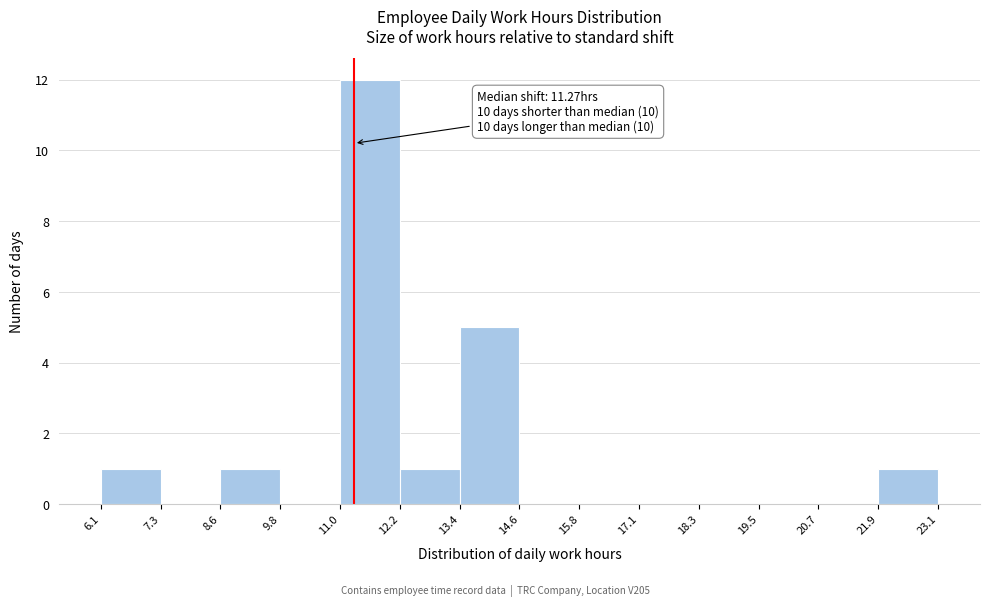

Over which range of the x-axis is the bar tallest?

11.0 to 12.2